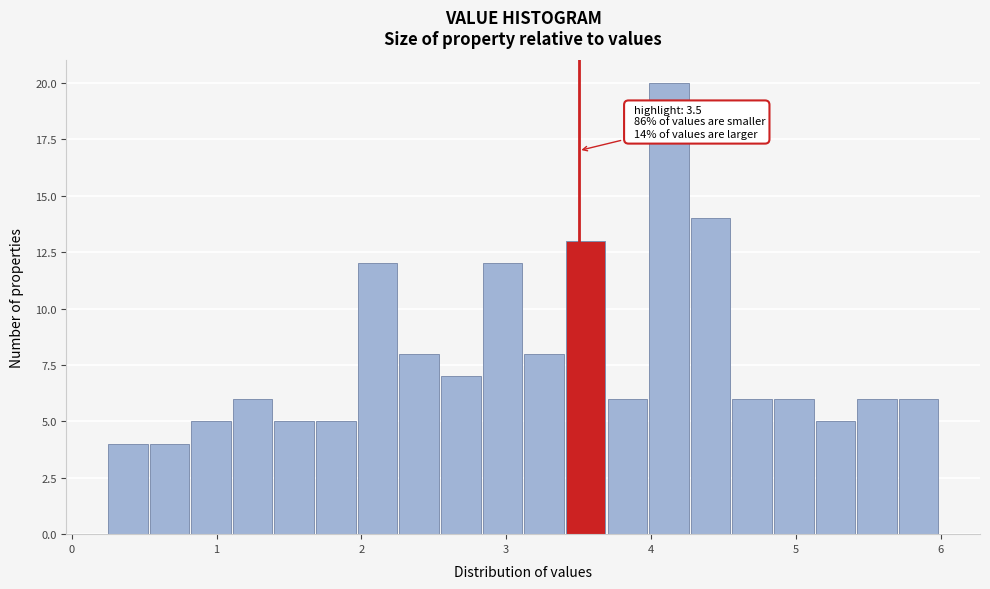

Read against the x-axis, roughly where is the centre of the tallest bar?

4.1